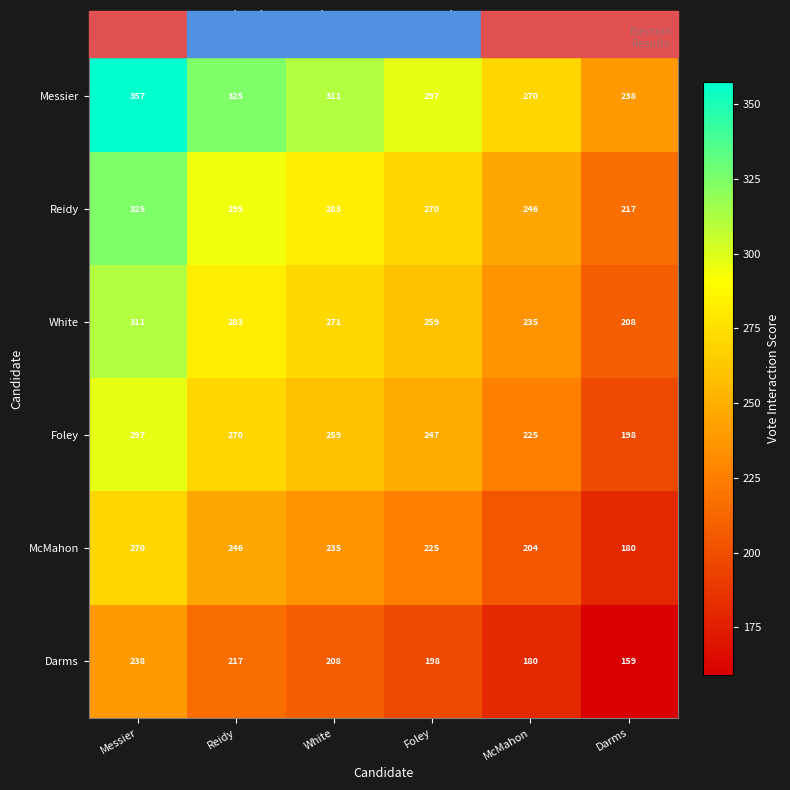

At how many categories does at least one series exceed 174?

6